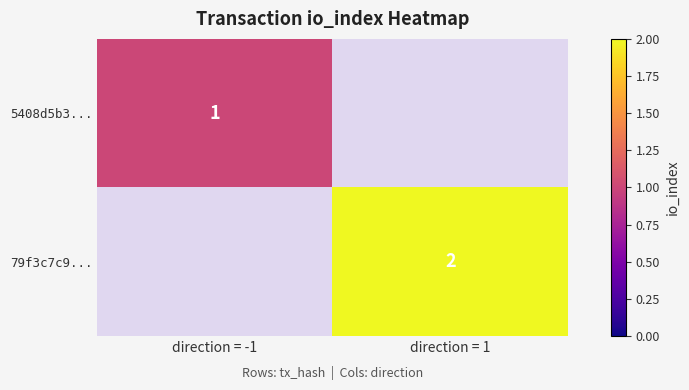

Is it true that 5408d5b3... equals 0 at direction = -1?

False